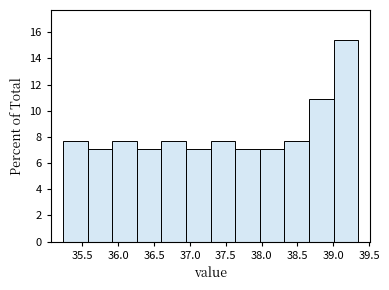

Reading left to right, transcribe this chart: for each bar, give the range it covers on the x-axis and its height. Neither the bar edges nor the heights are printed on the chart, so give them approximately, as read against the axes.

35.25 to 35.55: 7.6
35.55 to 35.90: 7.0
35.90 to 36.25: 7.6
36.25 to 36.60: 7.0
36.60 to 36.95: 7.6
36.95 to 37.30: 7.0
37.30 to 37.65: 7.6
37.65 to 37.95: 7.0
37.95 to 38.30: 7.0
38.30 to 38.65: 7.6
38.65 to 39.00: 10.8
39.00 to 39.35: 15.4